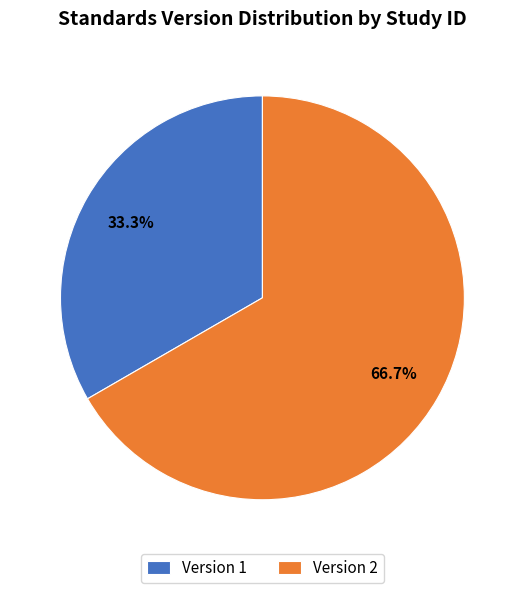

To the nearest percent, what is the difference between the largest and smallest slice percentages?

33%